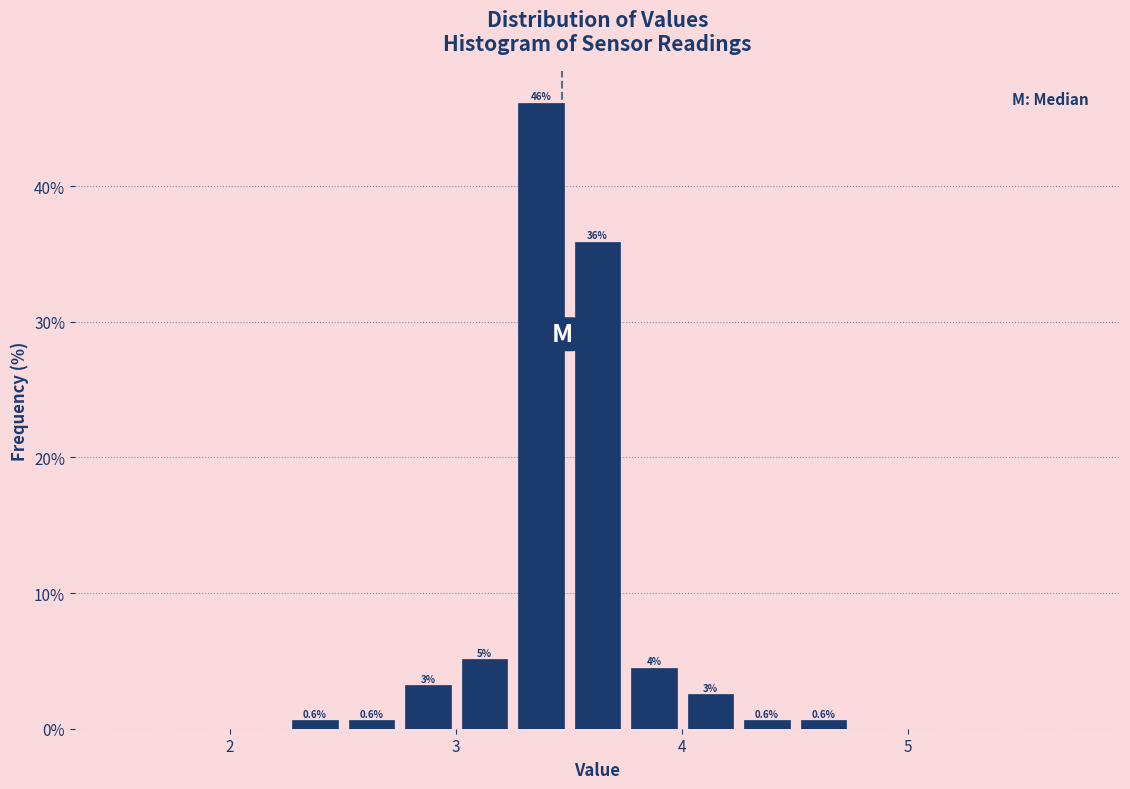

Read against the x-axis, roughly where is the centre of the tallest bar?

3.4